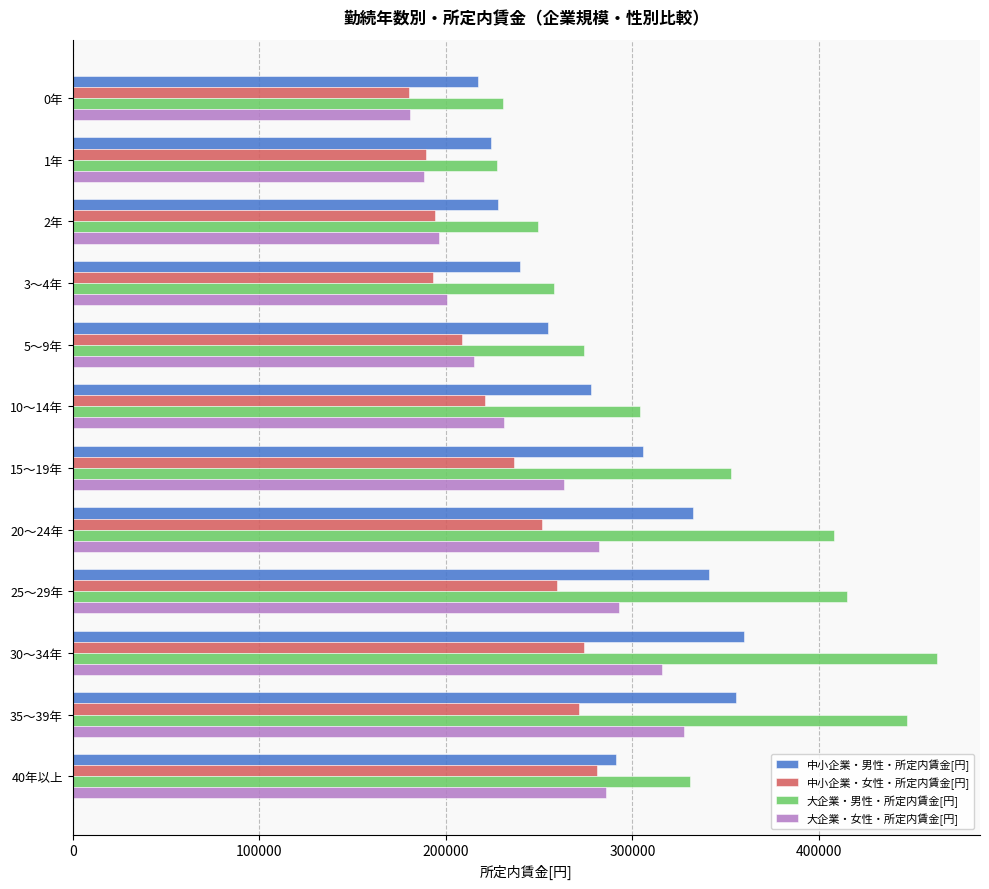

The value of 中小企業・男性・所定内賃金[円] at 20～24年 is 559294. True or false?

False